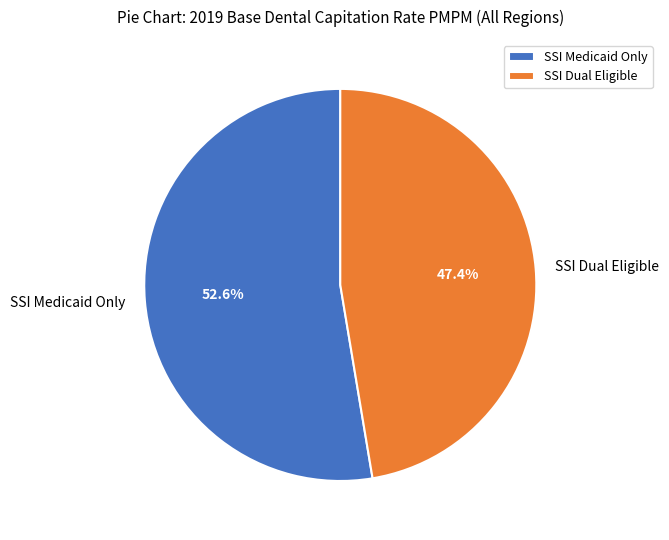

What is the majority slice?

SSI Medicaid Only